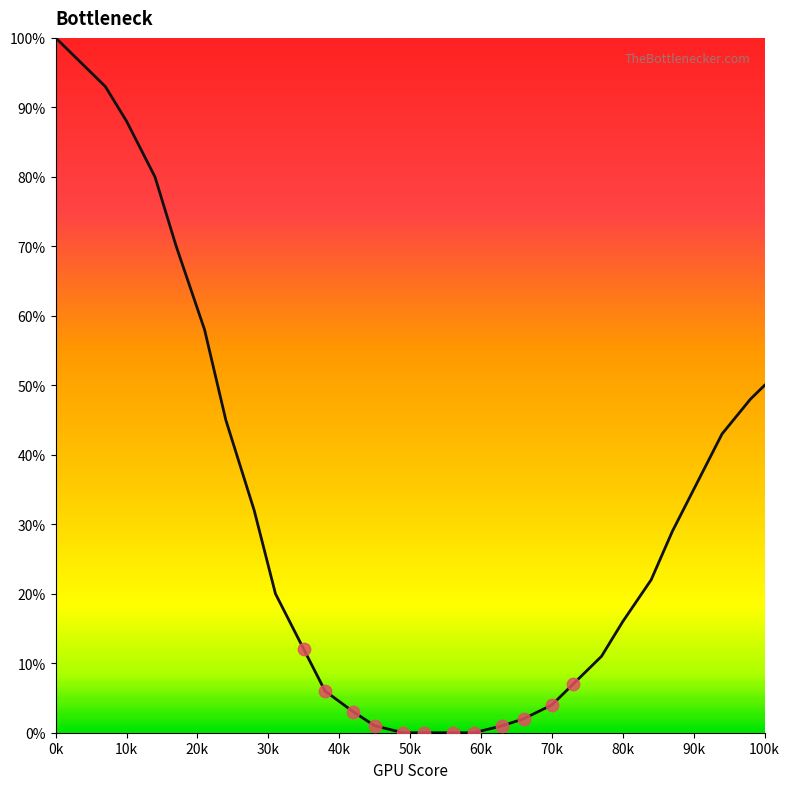

What is the maximum value shown in the chart?

100